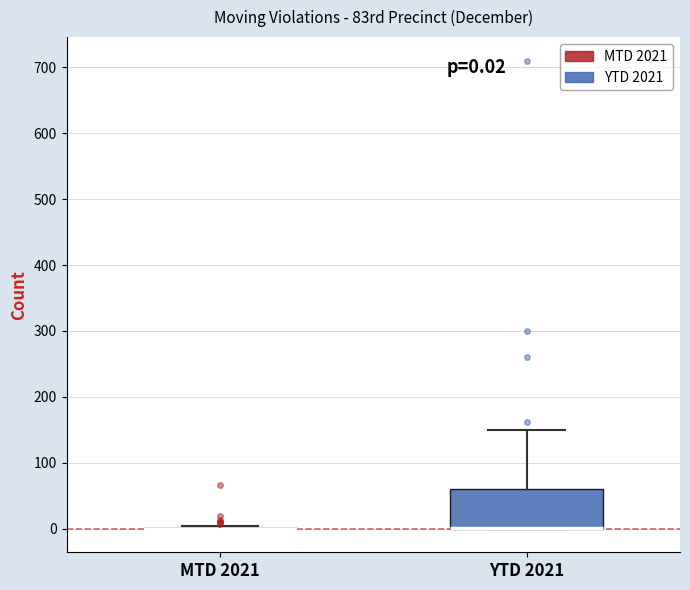

Which box is the tallest, from its lower edge to its upper edge?

YTD 2021